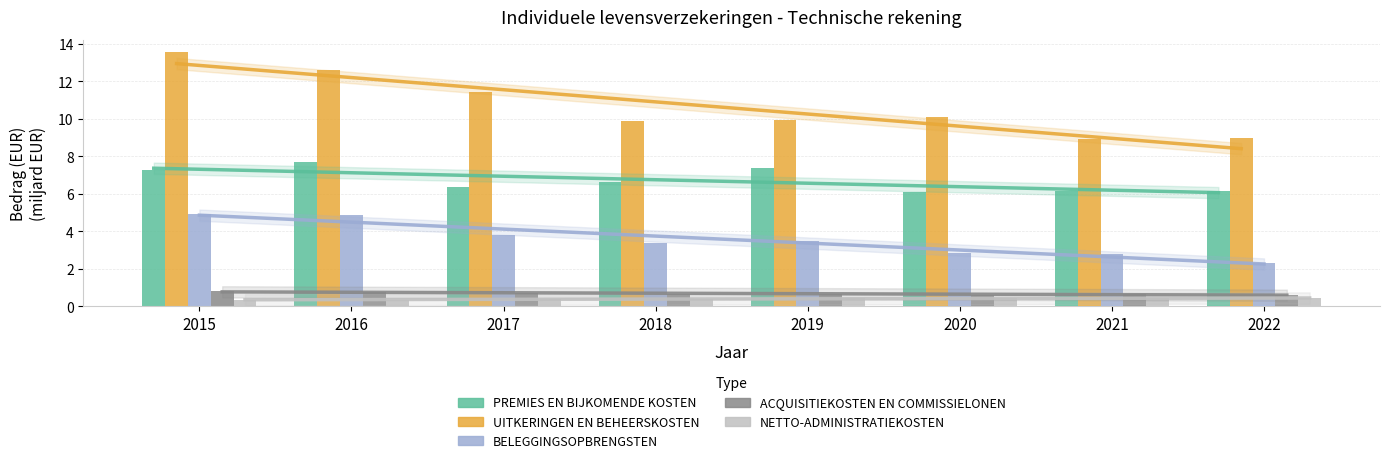

What are all the series names shown in the legend?

PREMIES EN BIJKOMENDE KOSTEN, UITKERINGEN EN BEHEERSKOSTEN, BELEGGINGSOPBRENGSTEN, ACQUISITIEKOSTEN EN COMMISSIELONEN, NETTO-ADMINISTRATIEKOSTEN